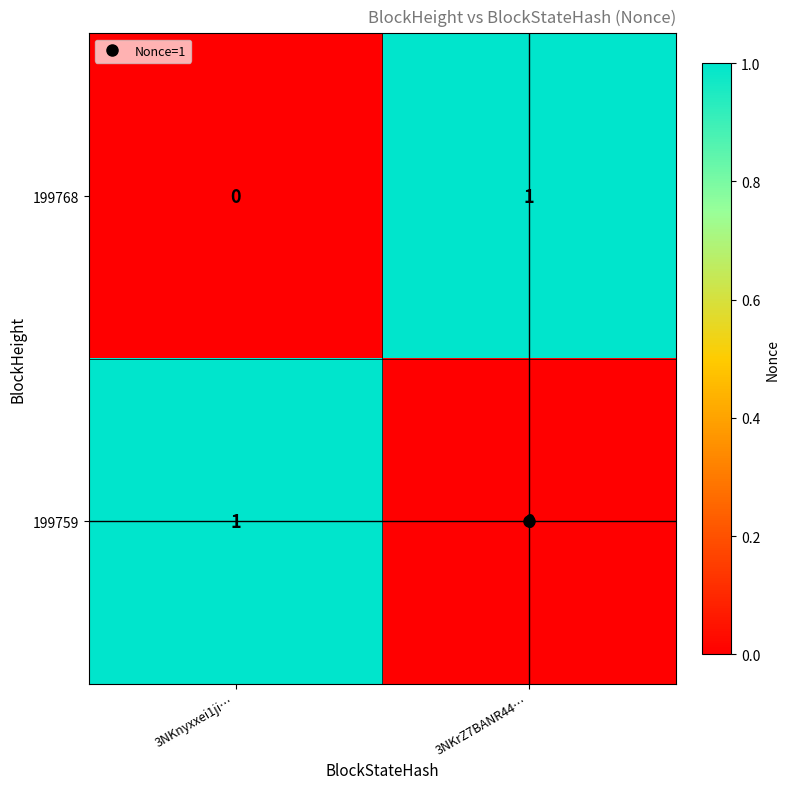

Rank the series at 3NKrZ7BANR44… from highest to lowest value.

199768, 199759